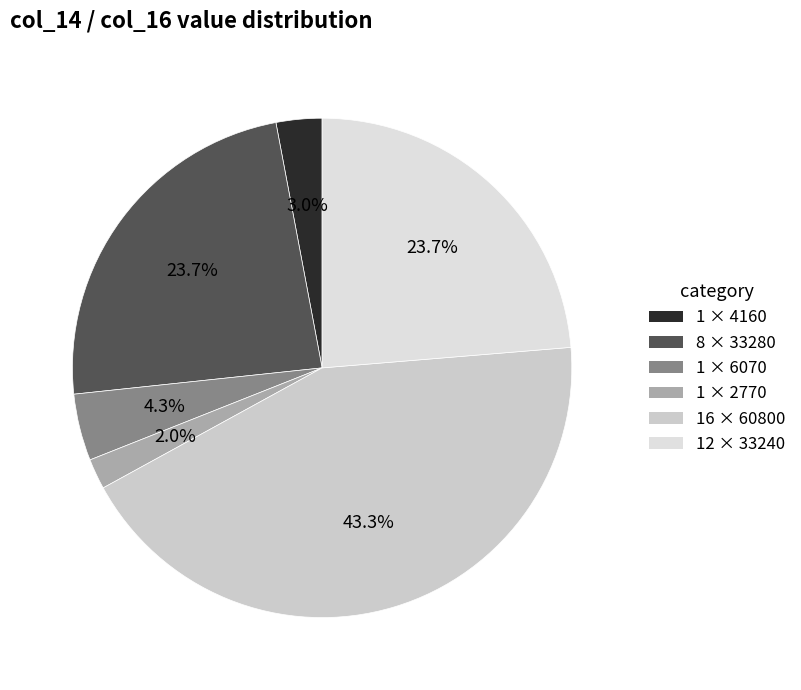

How many segments does this pie chart have?

6